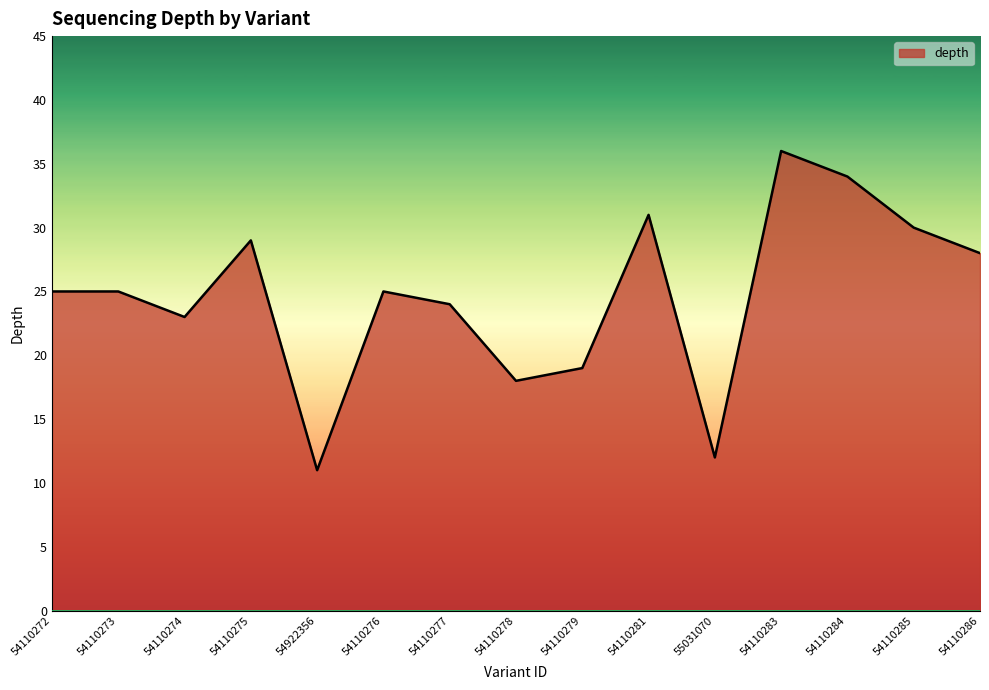

Reading right to left, list all the values displayed in this chart.

28	30	34	36	12	31	19	18	24	25	11	29	23	25	25